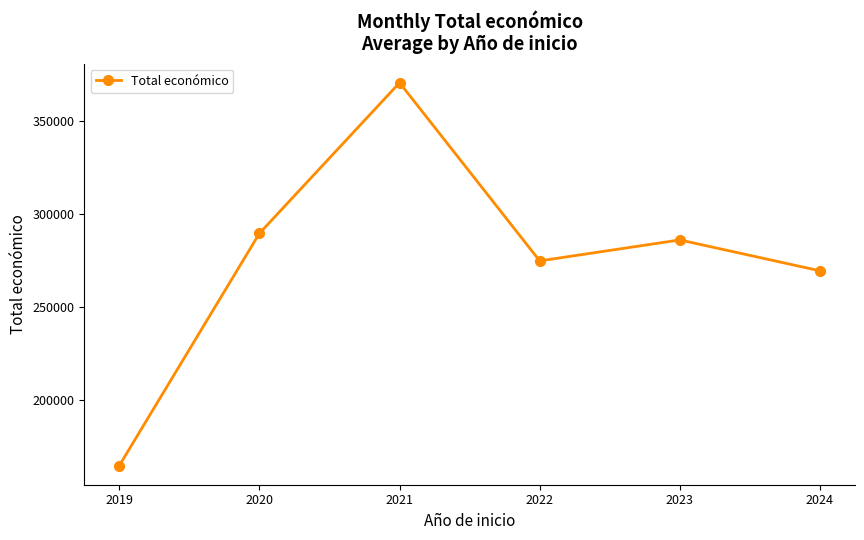

What is the greatest value displayed?

370619.3